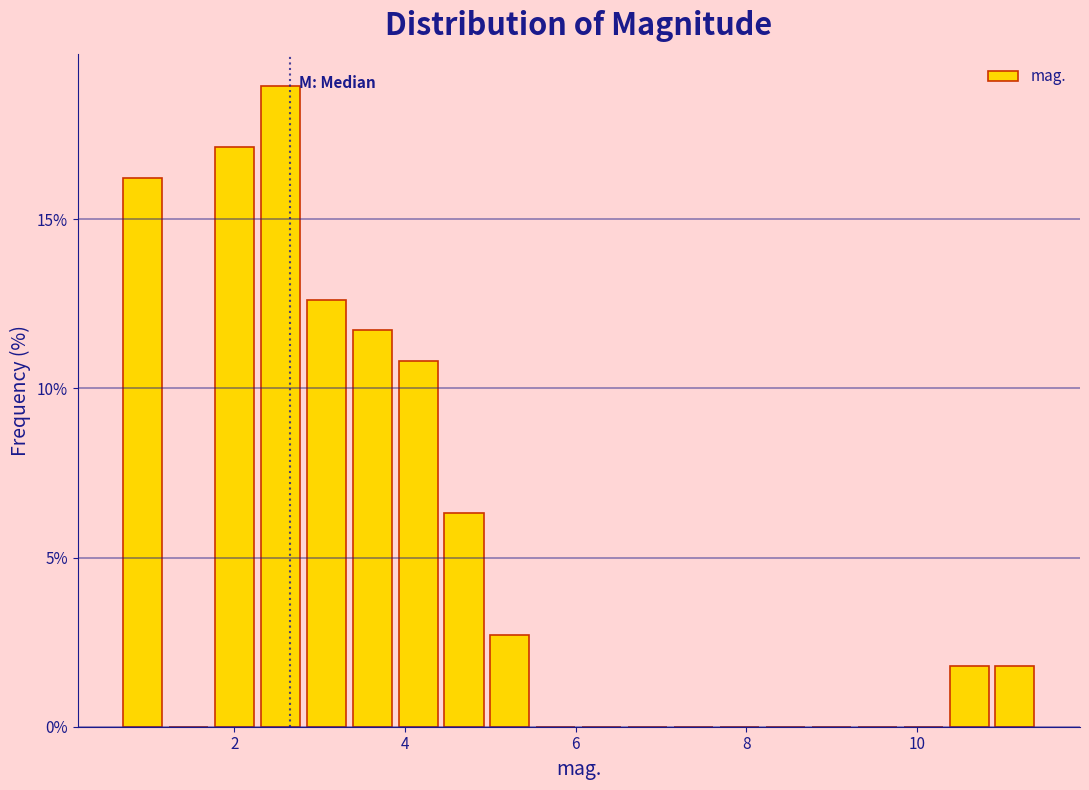

Around what value on the x-axis is the tallest bar? Give the approximate position of its centre, as read against the axis.

2.6